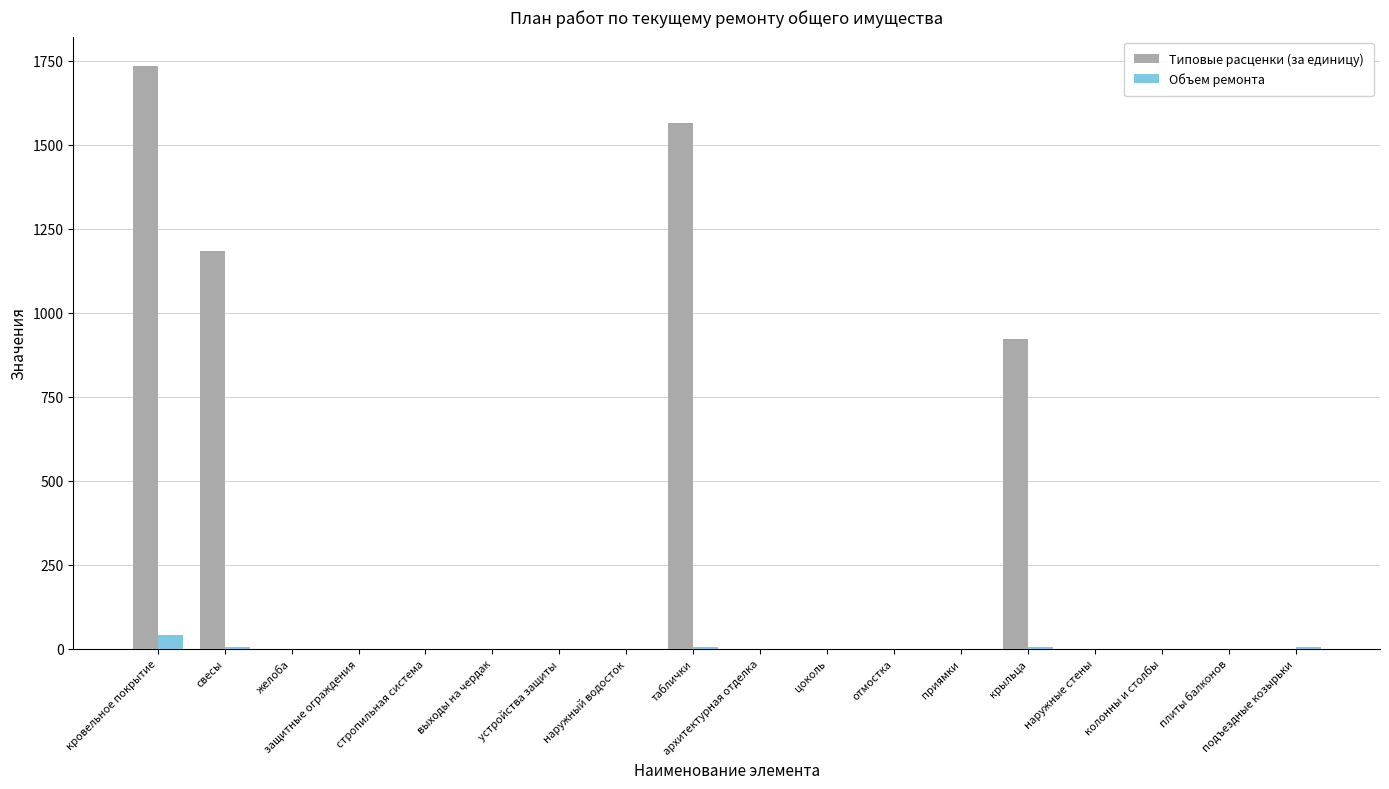

The value of Объем ремонта at цоколь is 0.0. True or false?

True